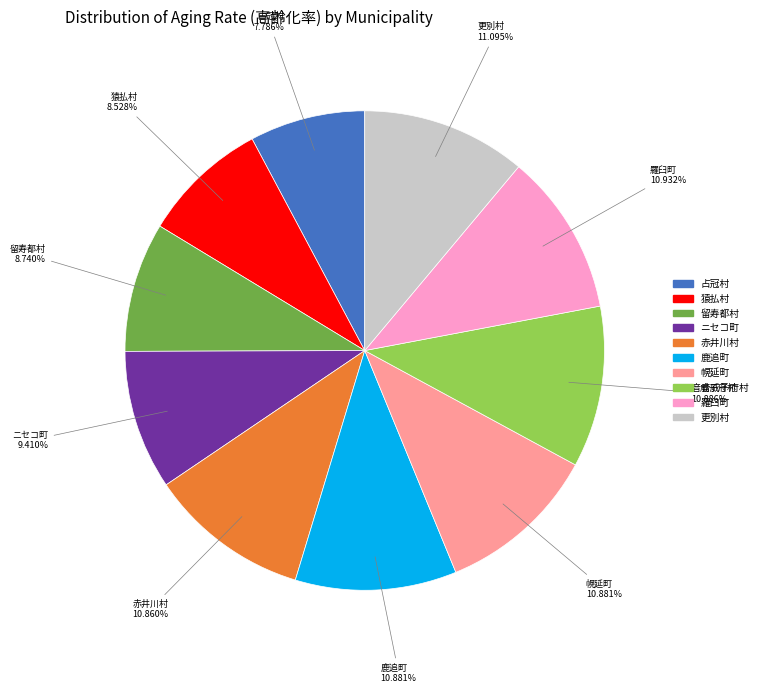

Approximately how many times larger is the value at 猿払村 compared to 占冠村?

1.1